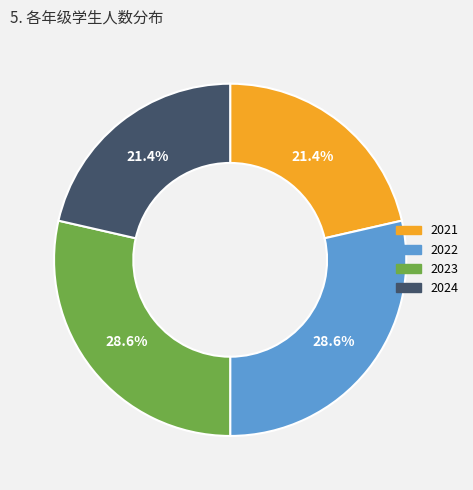

Is there any slice that represents more than half of the pie?

No